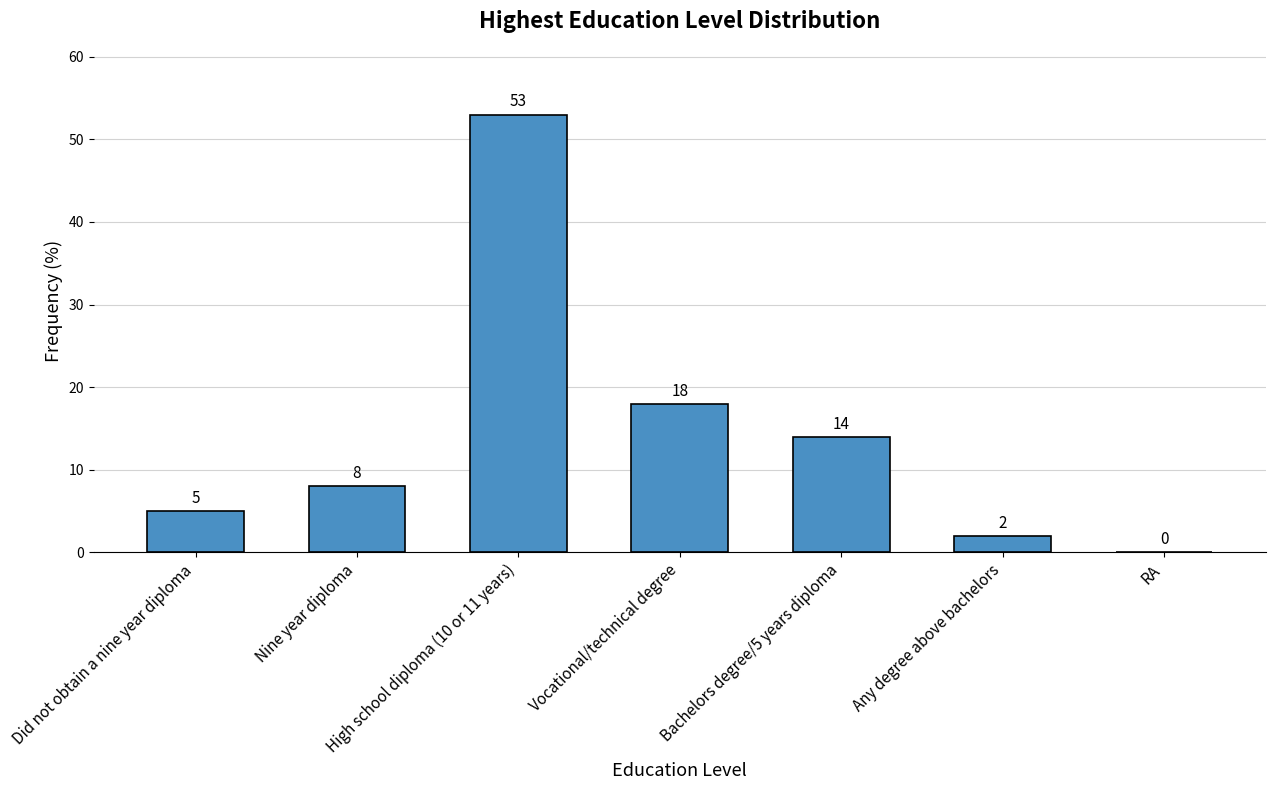

The value at Did not obtain a nine year diploma is 3. True or false?

False